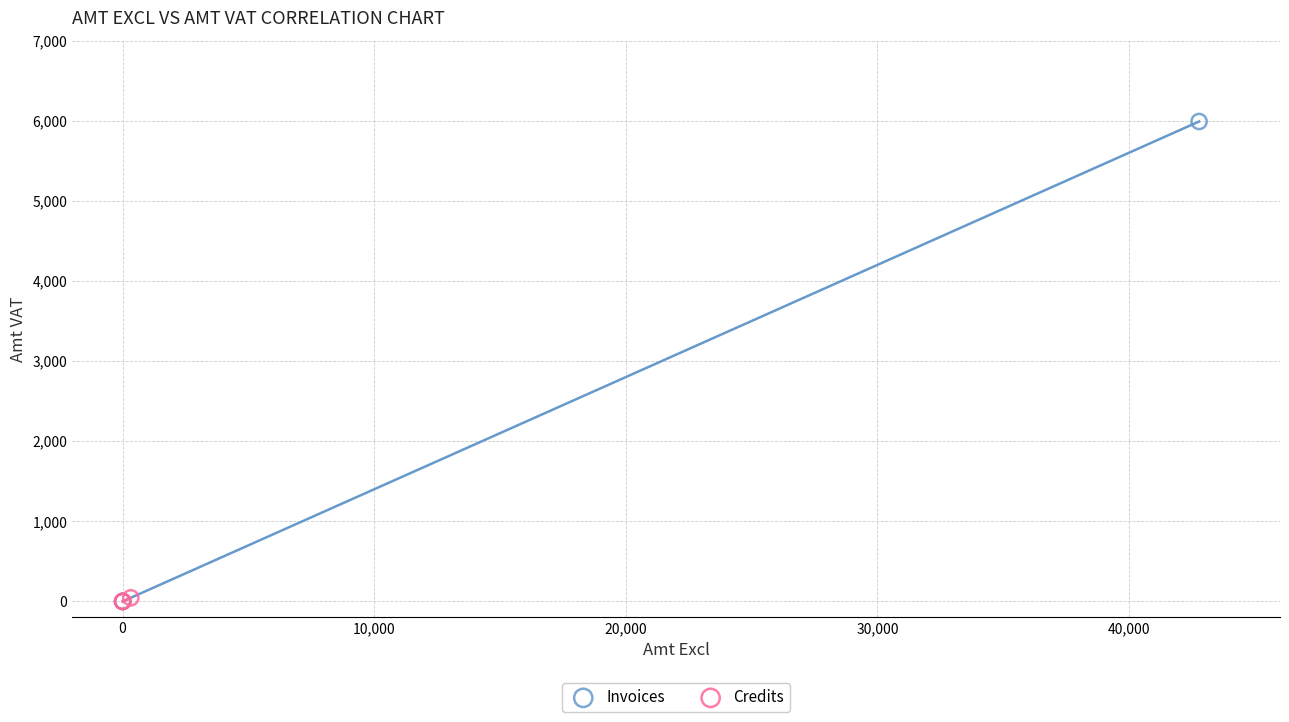

Which series has the largest Y range (max minus min)?

Invoices